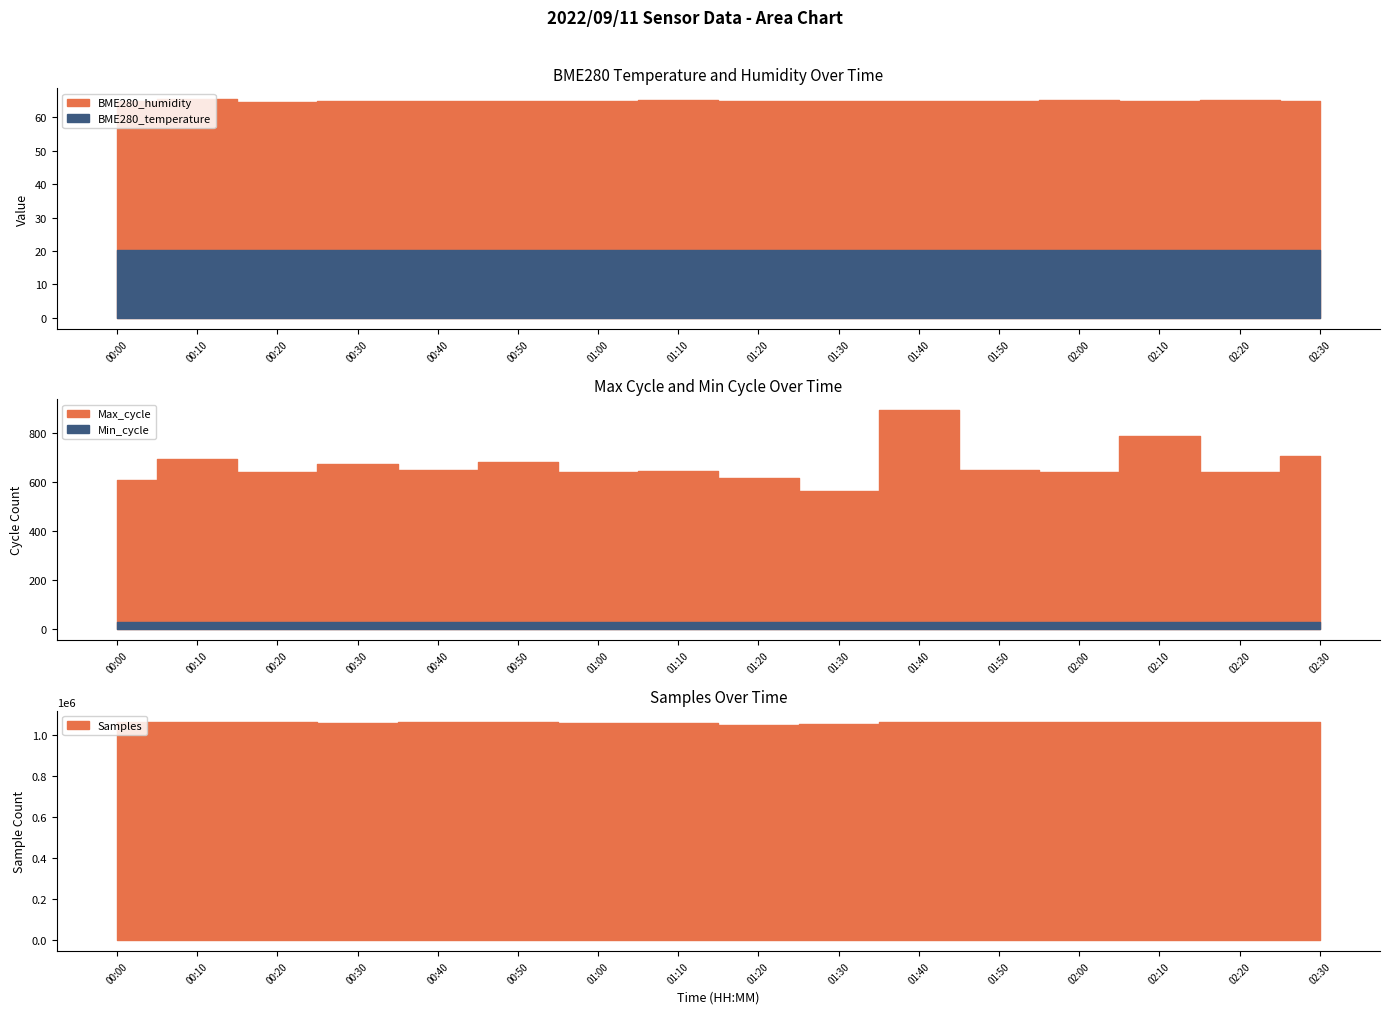

True or false: BME280_humidity and Min_cycle intersect in this chart.

False